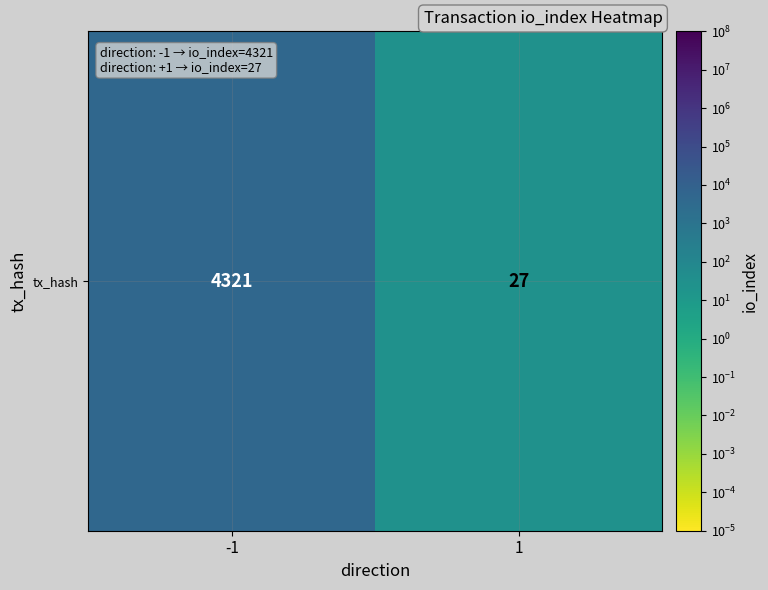

At which category does the chart reach its peak across all series?

-1